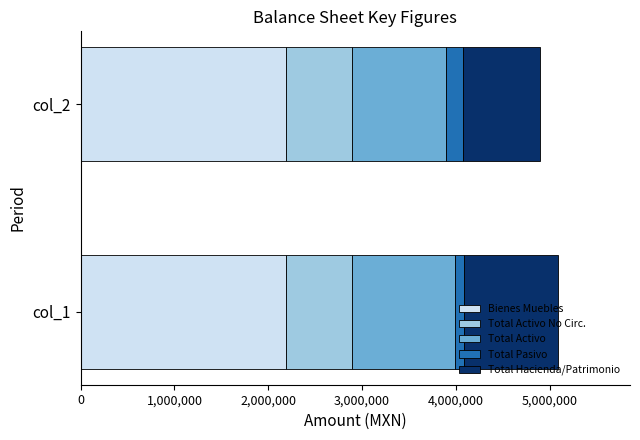

What are all the series names shown in the legend?

Bienes Muebles, Total Activo No Circ., Total Activo, Total Pasivo, Total Hacienda/Patrimonio